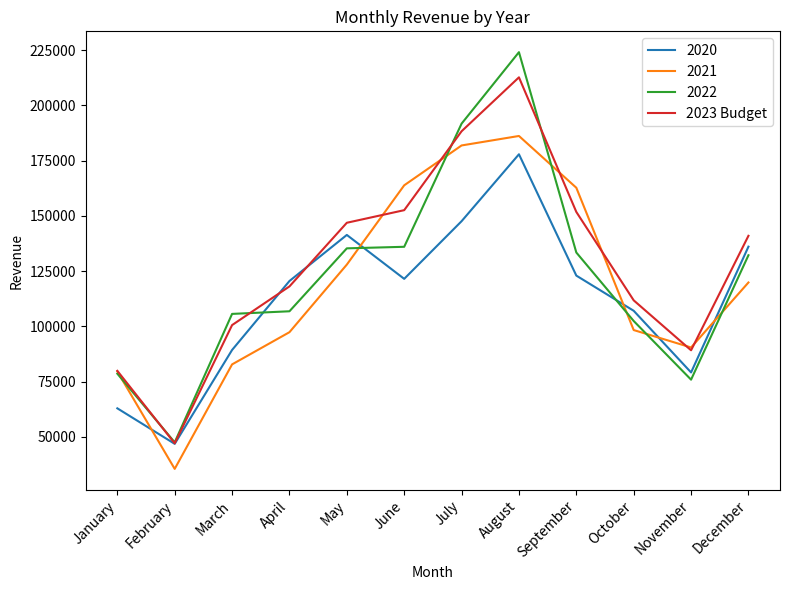

True or false: 2020 has a value of 200647.7 at June.

False